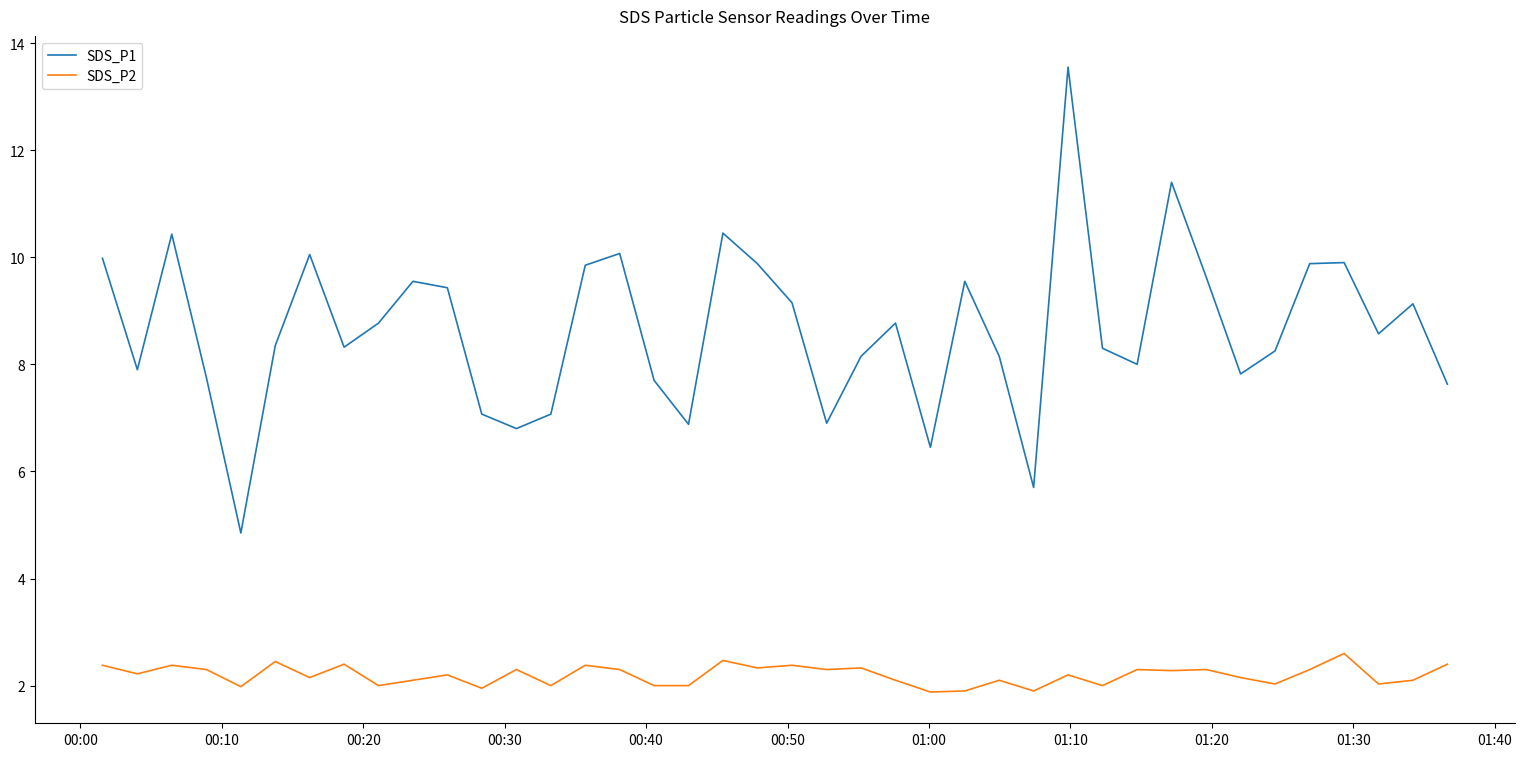

Which series has the largest total across all categories?

SDS_P1